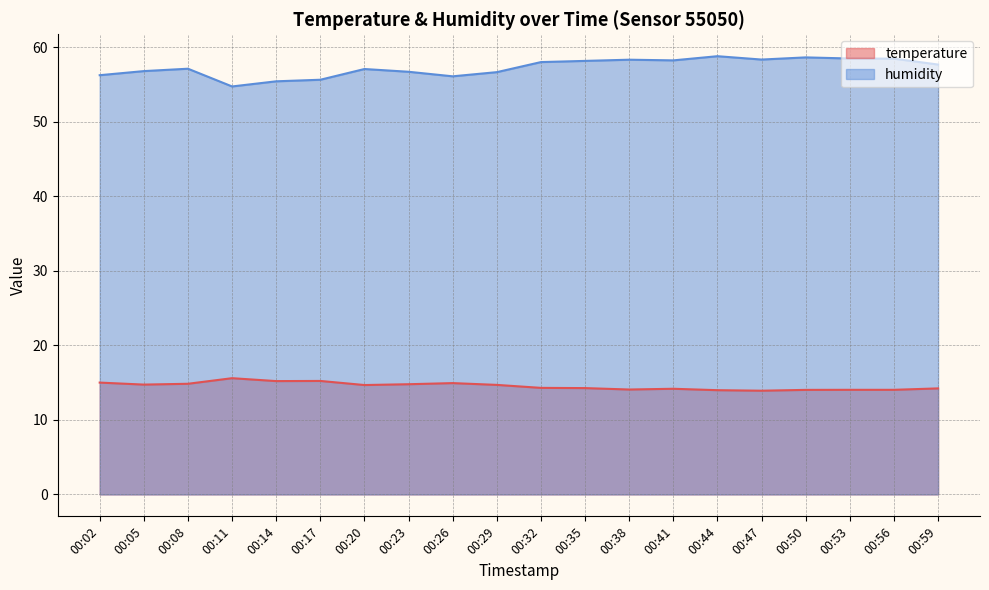

Which series has the largest range (max minus min)?

humidity